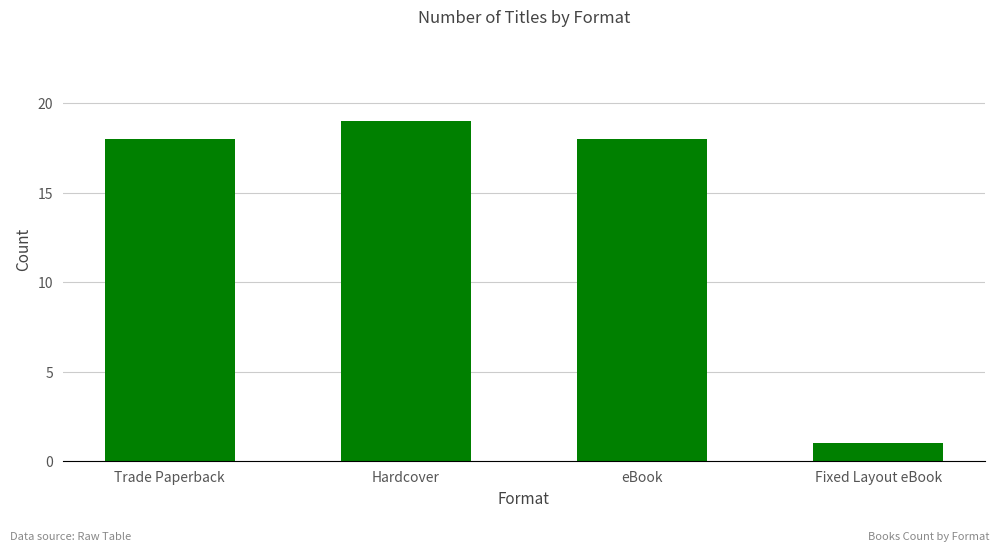

Does the chart contain any negative values?

No